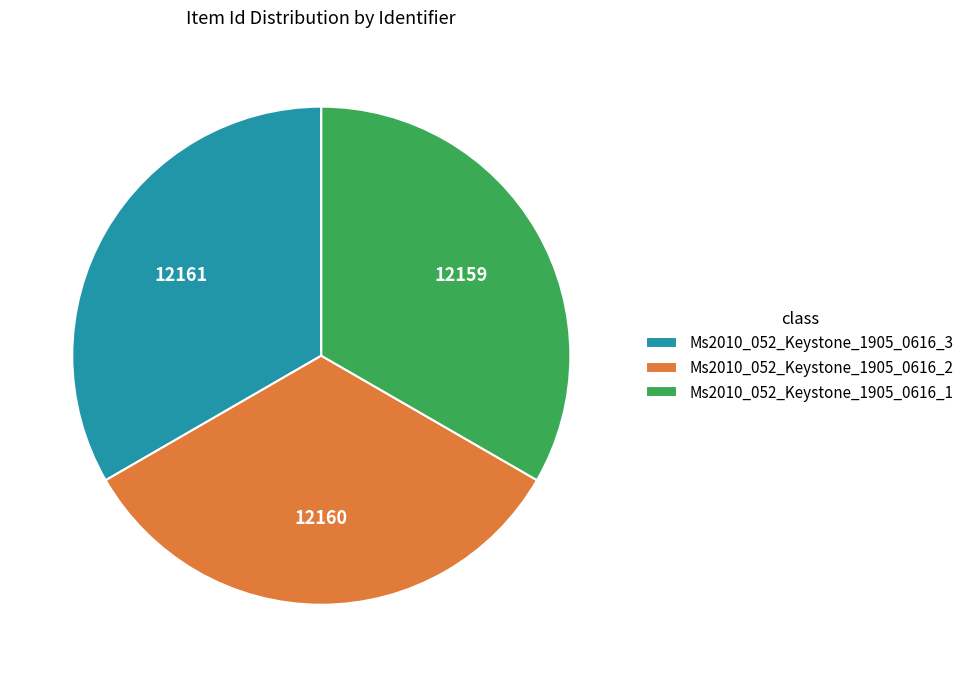

Do Ms2010_052_Keystone_1905_0616_2 and Ms2010_052_Keystone_1905_0616_3 together represent more than half of the pie?

Yes